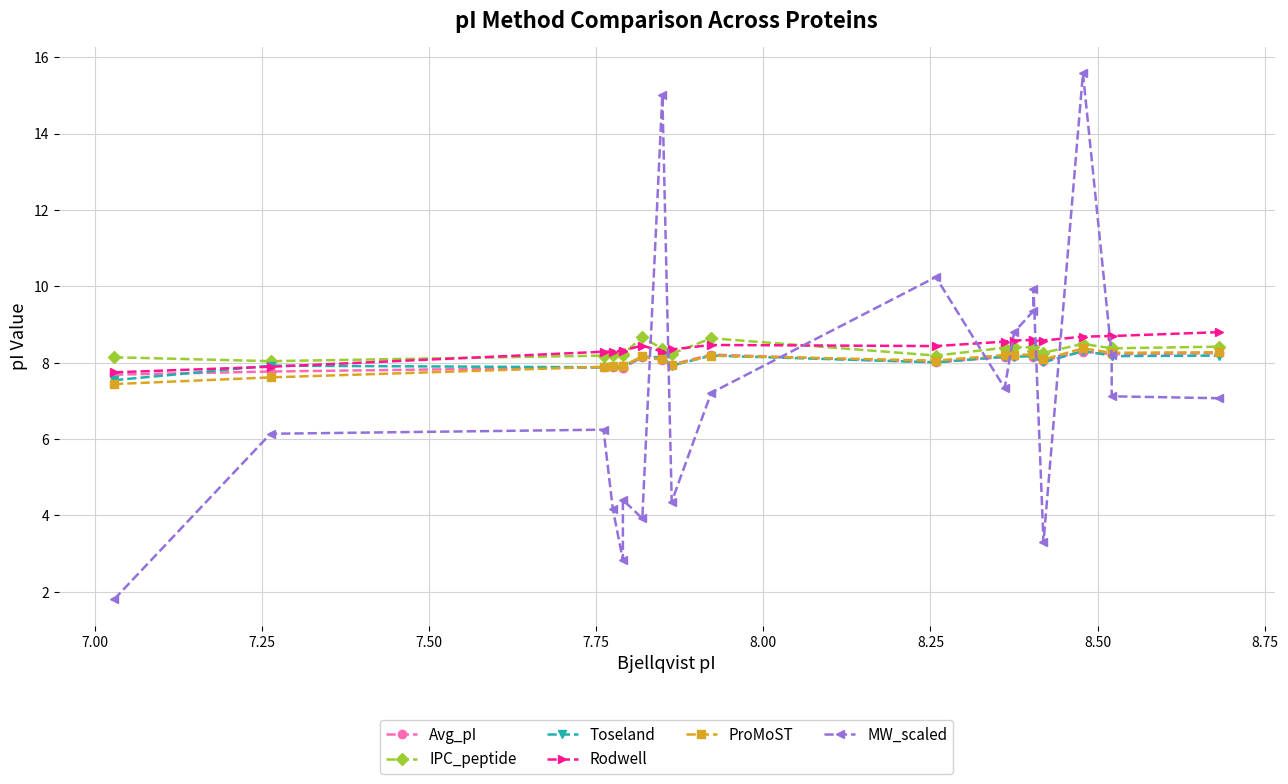

The IPC_peptide series shows 11.0 at 8.75. True or false?

False